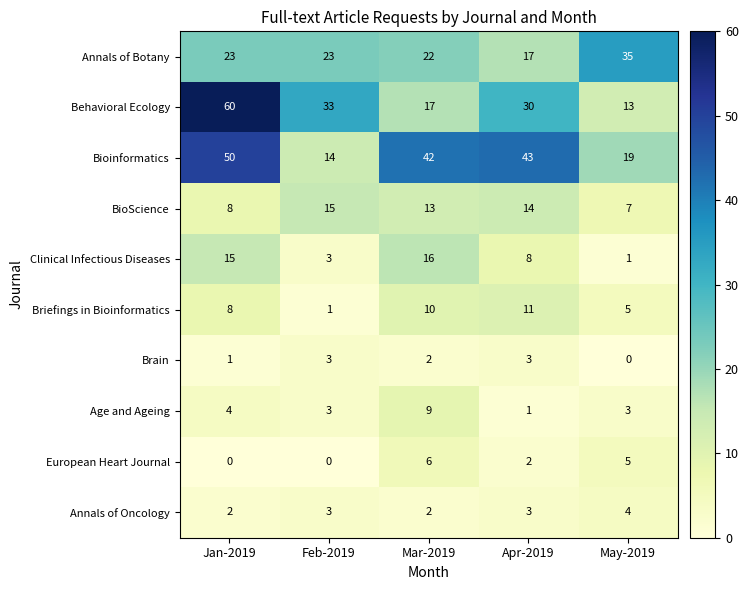

What is the total value across all series at May-2019?

92